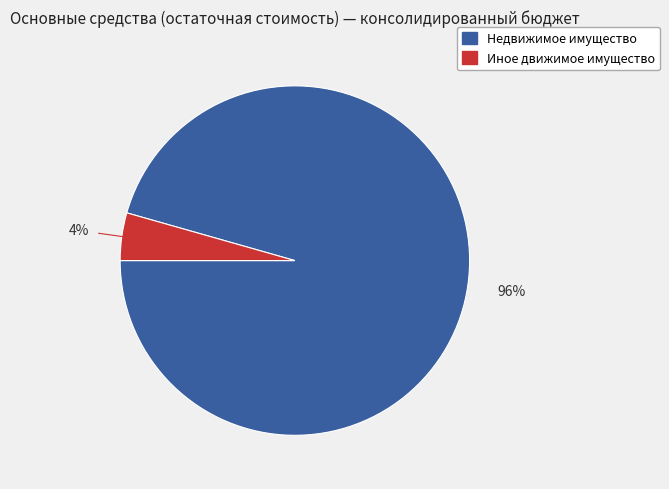

To the nearest percent, what is the average slice percentage?

50%